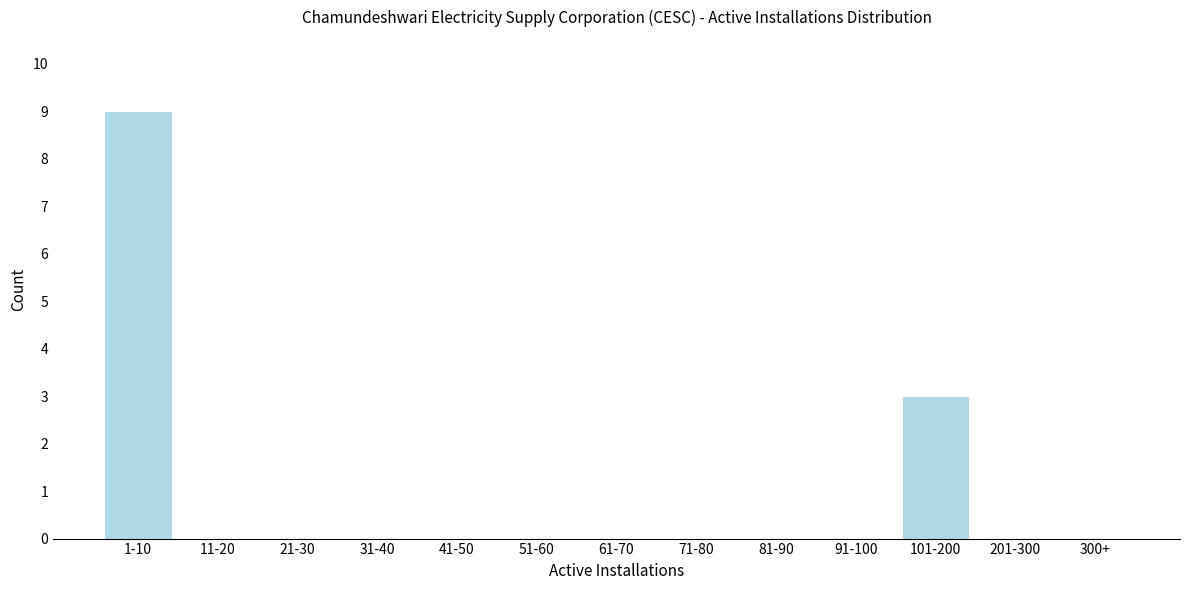

Reading right to left, transcribe all the data shown in this chart.

300+=0	201-300=0	101-200=3	91-100=0	81-90=0	71-80=0	61-70=0	51-60=0	41-50=0	31-40=0	21-30=0	11-20=0	1-10=9